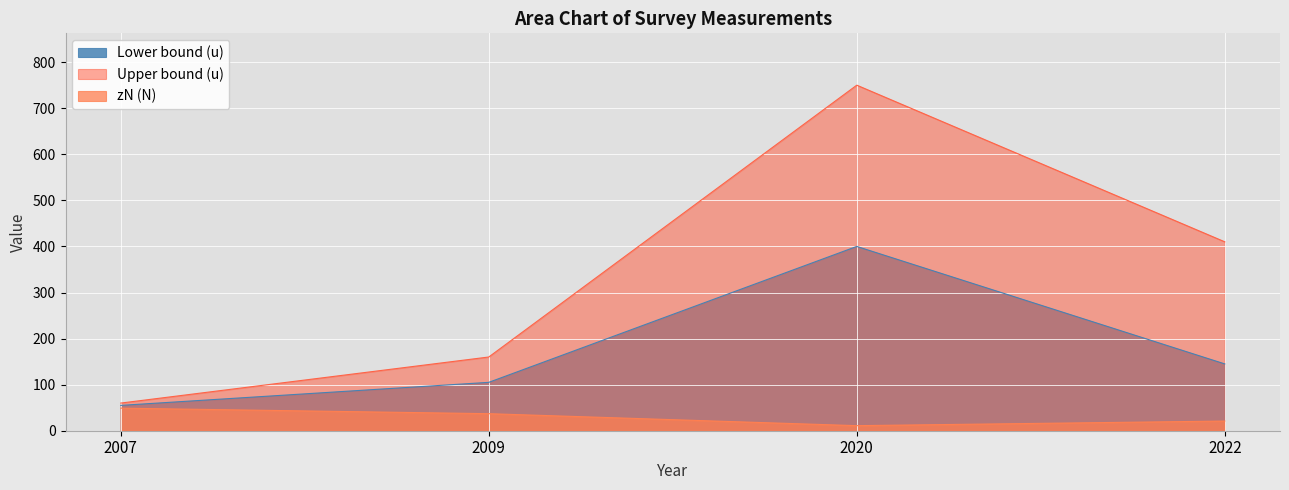

Reading left to right, transcribe all the data shown in this chart.

zN (N): 49	37	11	21
Lower bound (u): 55	105	400	145
Upper bound (u): 60	160	750	410